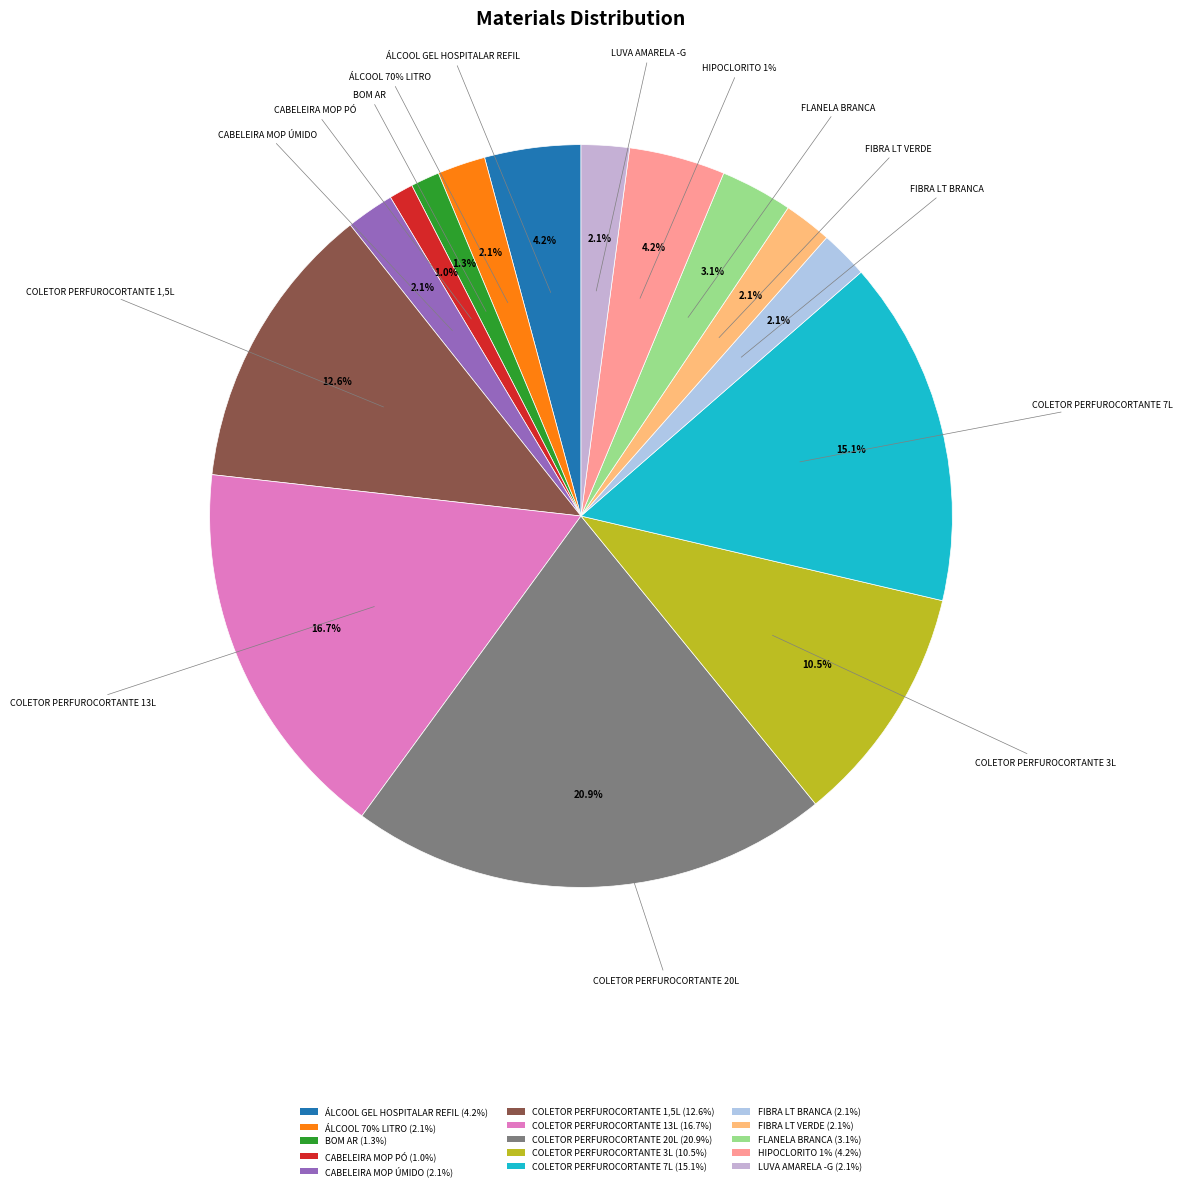

How many segments does this pie chart have?

15